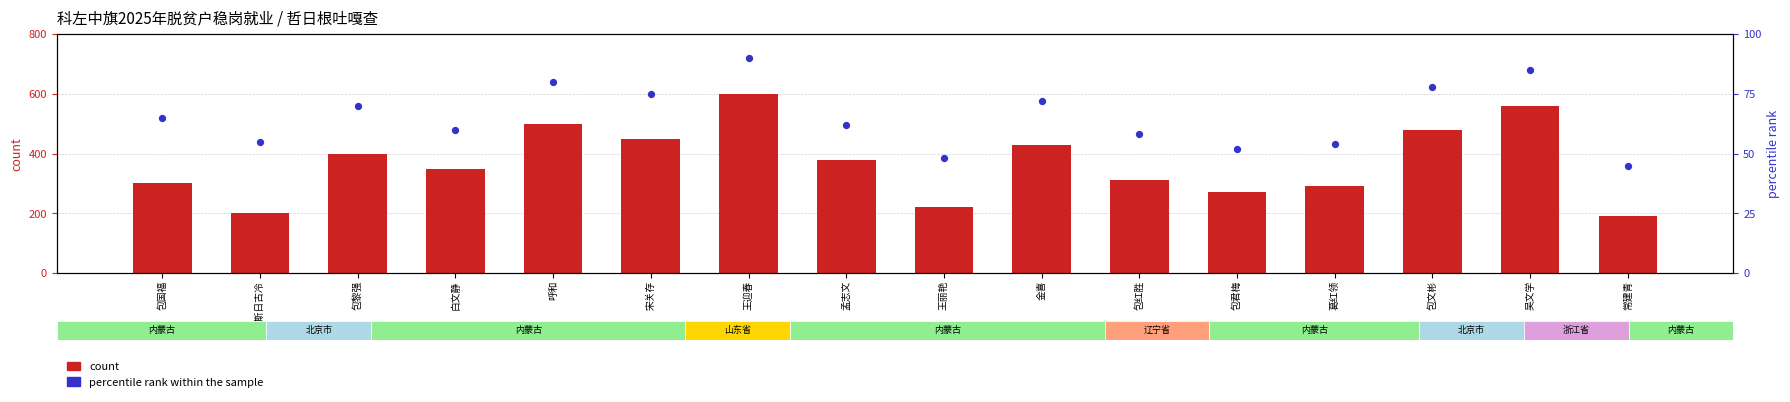

Which series reaches the maximum Y coordinate?

count